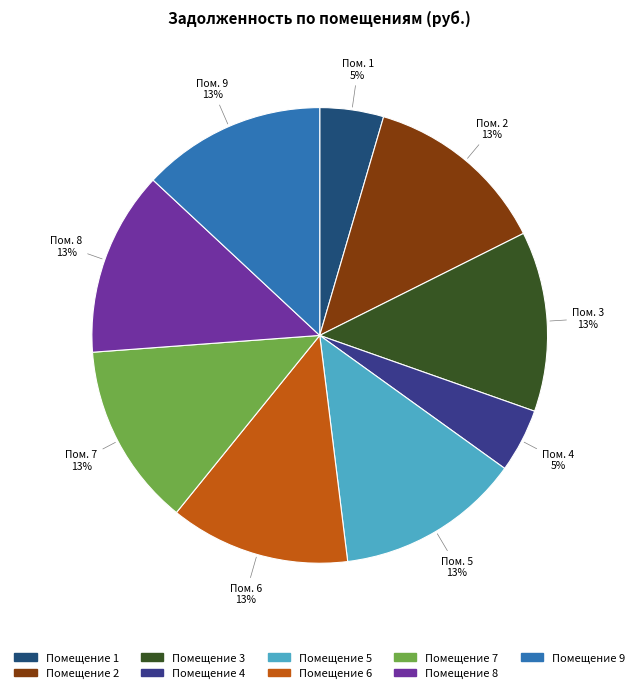

Which slice is the smallest?

1